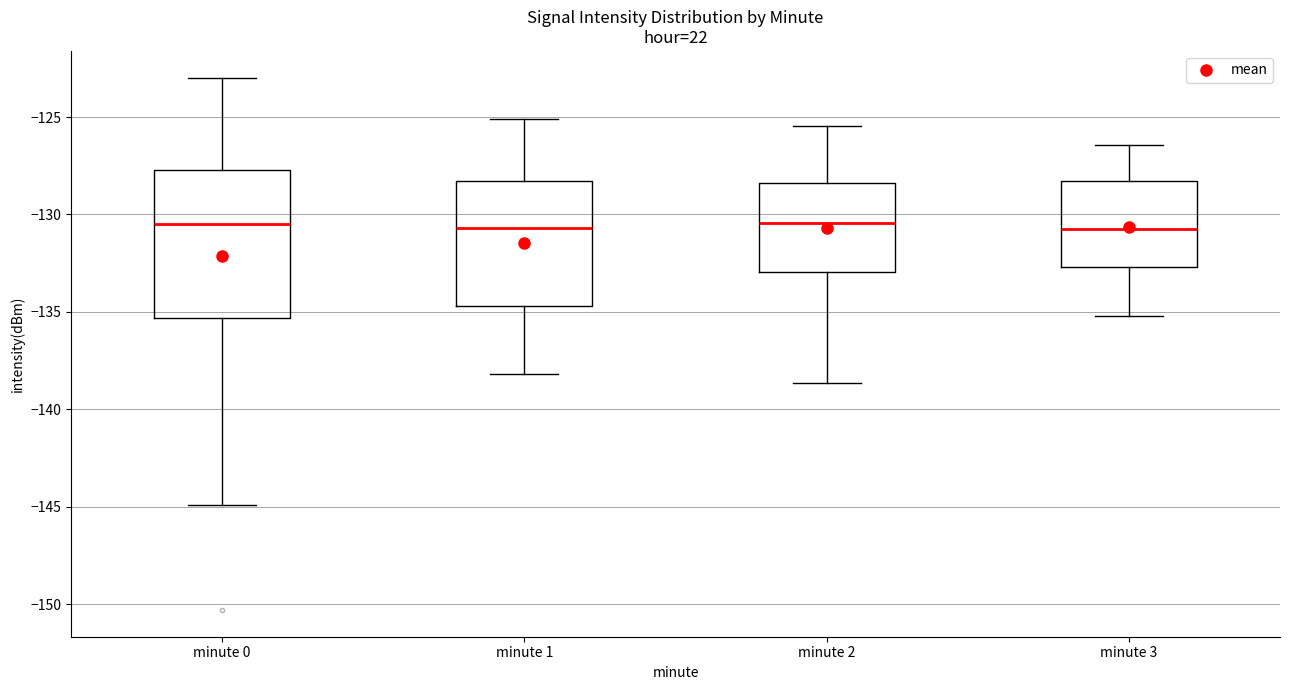

Reading left to right, read every box against the y-axis: the position of its median line, the range the box covers, and the ends of its whiskers. The values are not printed on the chart, so give them approximately, as read against the axis.

minute 0: median -130.5, box -135.5 to -127.5, whiskers -145.0 to -123.0
minute 1: median -130.5, box -134.5 to -128.5, whiskers -138.0 to -125.0
minute 2: median -130.5, box -133.0 to -128.5, whiskers -138.5 to -125.5
minute 3: median -130.5, box -132.5 to -128.5, whiskers -135.0 to -126.5